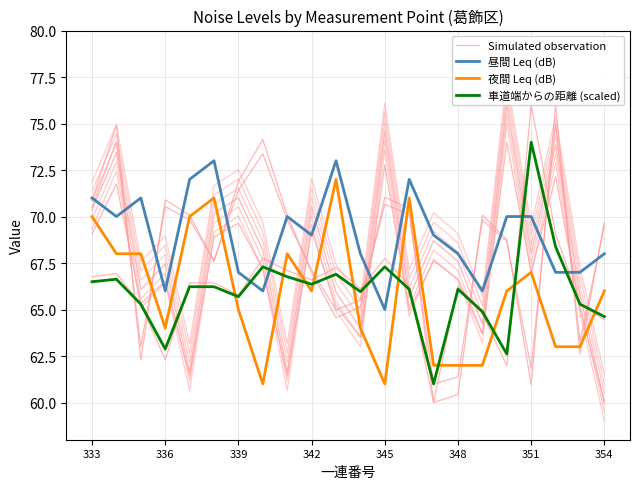

How many intersections are there between Simulated observation and 夜間 Leq (dB)?

11